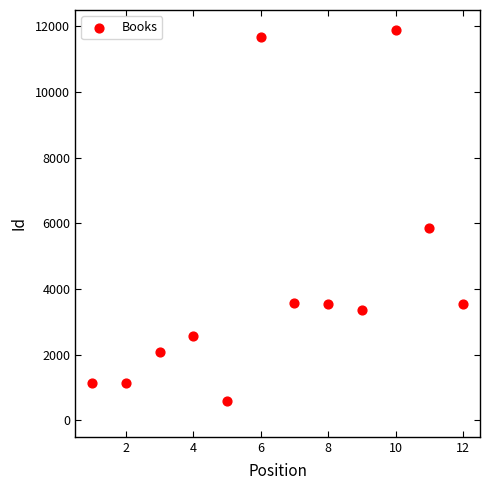

What Y value in the scatter plot is closest to 6242?

5852